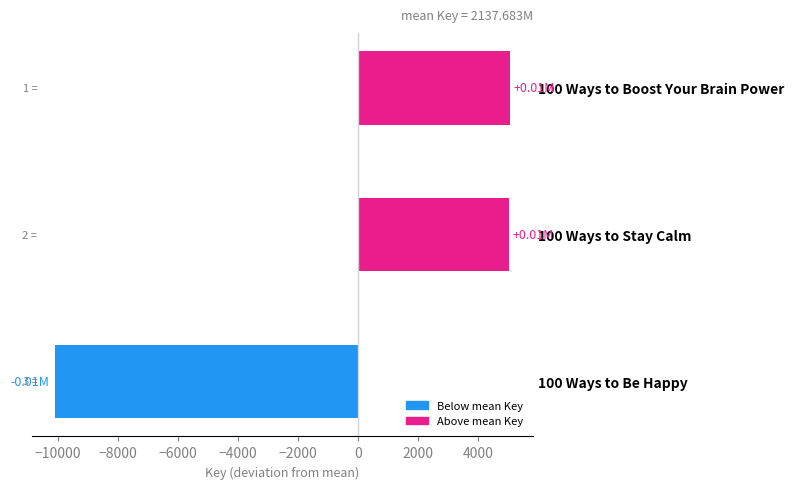

Which has a higher value, 100 Ways to Be Happy or 100 Ways to Boost Your Brain Power?

100 Ways to Boost Your Brain Power